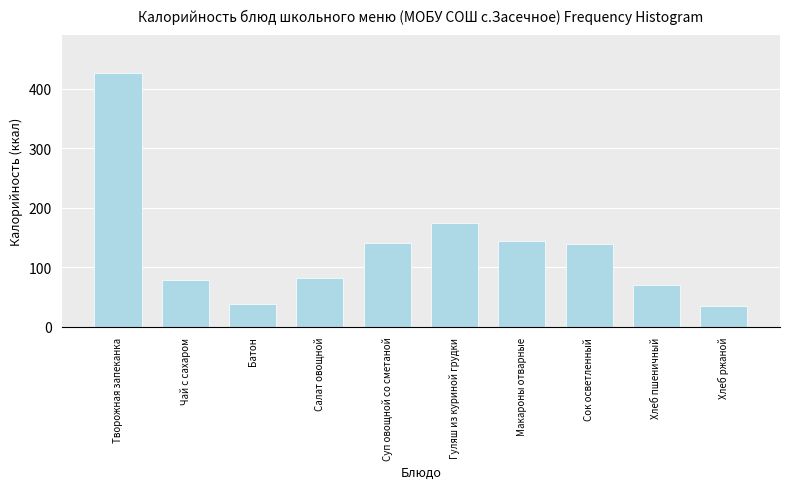

What is the difference between the maximum and minimum values?

391